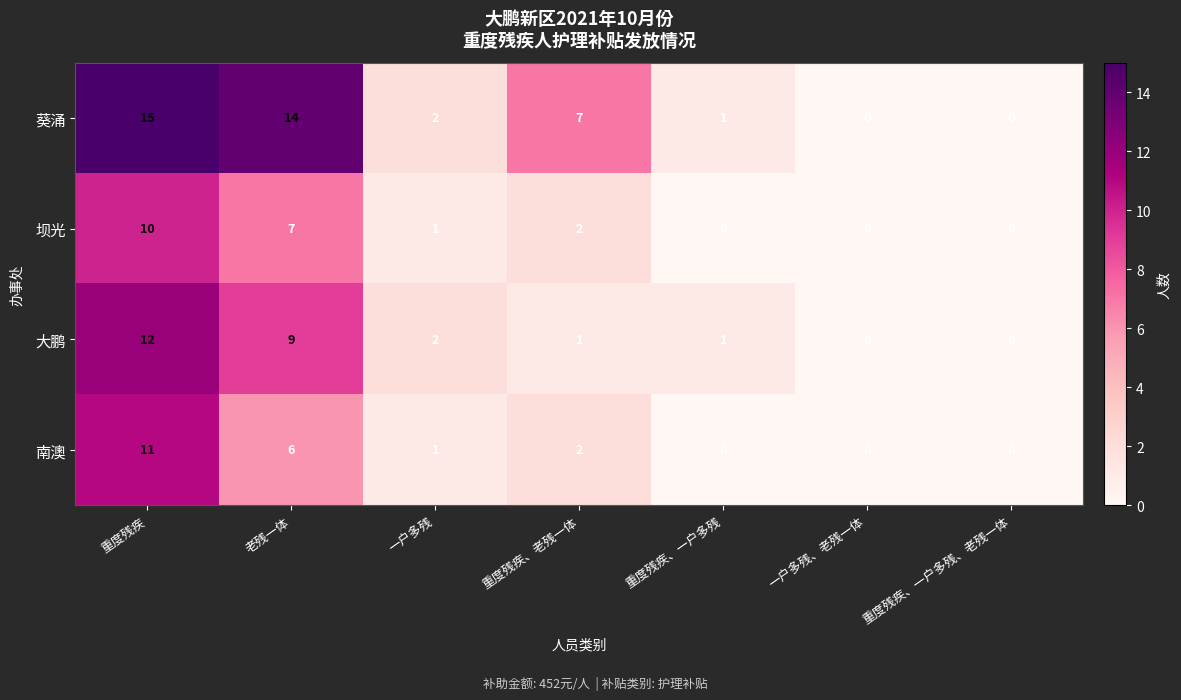

Reading left to right, extract all data points from this chart.

葵涌: 重度残疾=15	老残一体=14	一户多残=2	重度残疾、老残一体=7	重度残疾、一户多残=1	一户多残、老残一体=0	重度残疾、一户多残、老残一体=0
坝光: 重度残疾=10	老残一体=7	一户多残=1	重度残疾、老残一体=2	重度残疾、一户多残=0	一户多残、老残一体=0	重度残疾、一户多残、老残一体=0
大鹏: 重度残疾=12	老残一体=9	一户多残=2	重度残疾、老残一体=1	重度残疾、一户多残=1	一户多残、老残一体=0	重度残疾、一户多残、老残一体=0
南澳: 重度残疾=11	老残一体=6	一户多残=1	重度残疾、老残一体=2	重度残疾、一户多残=0	一户多残、老残一体=0	重度残疾、一户多残、老残一体=0